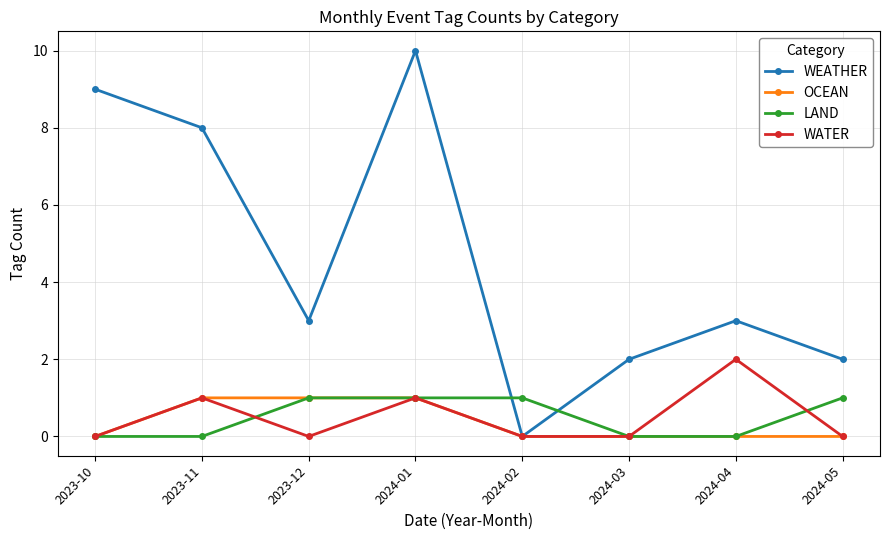

What is the label of the 6th point from the left?

2024-03